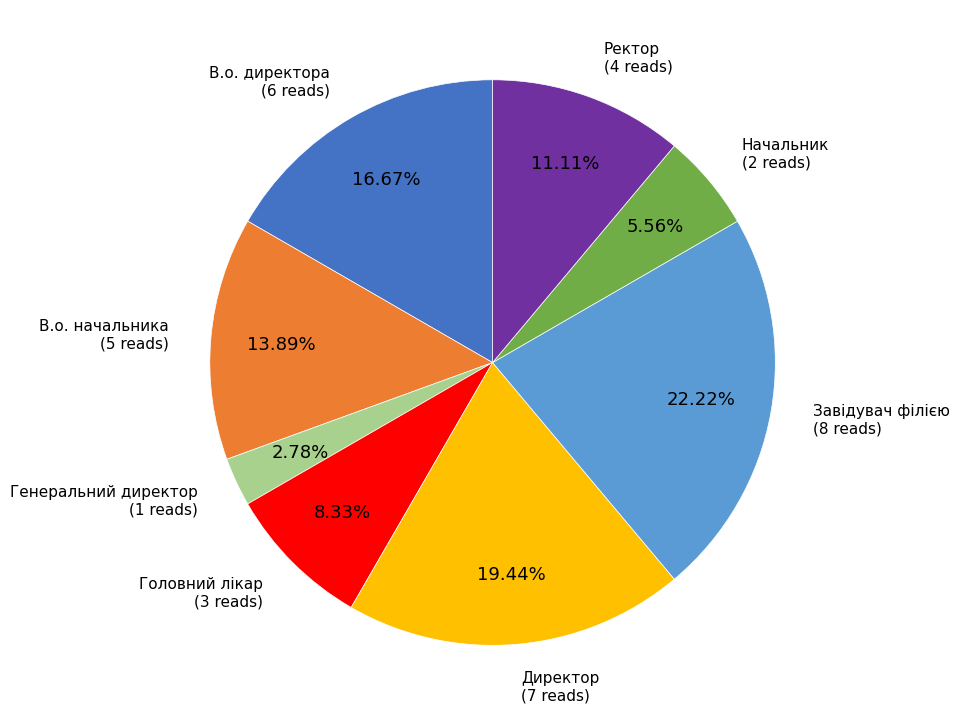

To the nearest percent, what is the combined percentage of Директор and В.о. начальника?

33%